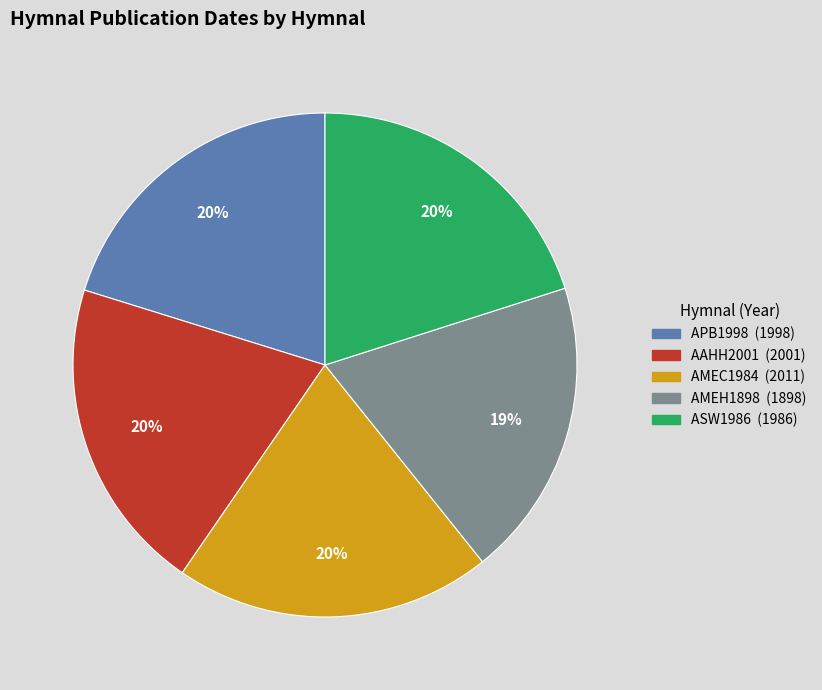

Approximately how many times larger is the value at AMEH1898 compared to AMEC1984?

0.9